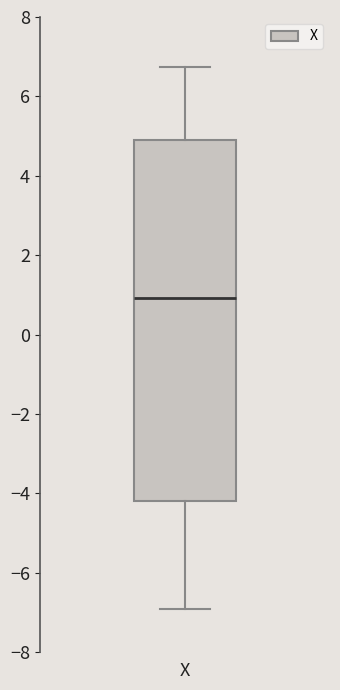

Transcribe this box plot: give where the median line is, the range the box spans, and where the two whiskers end, as read against the y-axis. The values are not printed on the chart, so give them approximately, as read against the axis.

median 1.0, box -4.2 to 5.0, whiskers -6.8 to 6.8